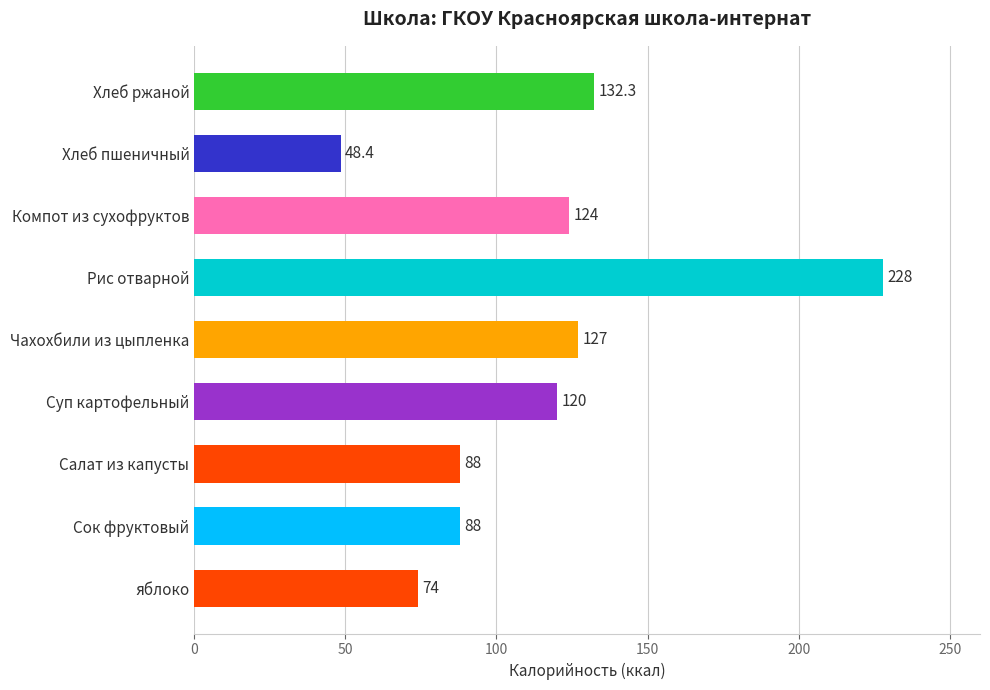

Is it true that the value at Суп картофельный is 41.6?

False